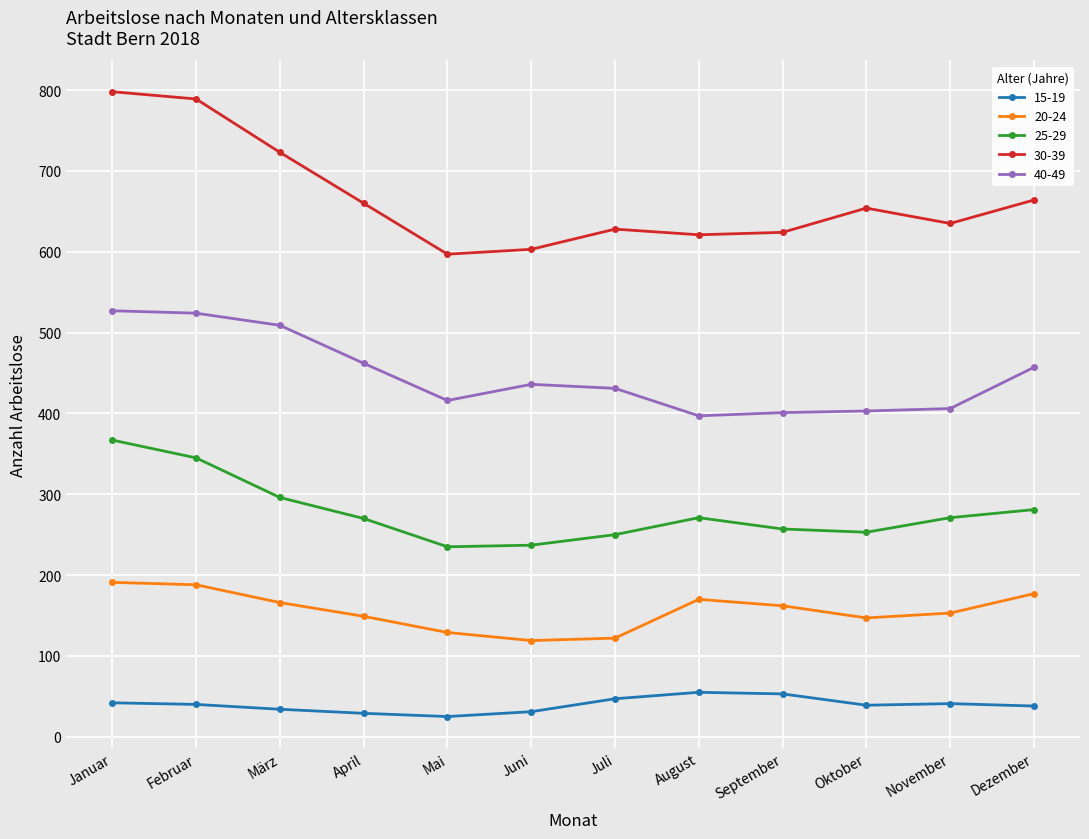

What is the difference between the second highest and minimum values in the 40-49 series?

127